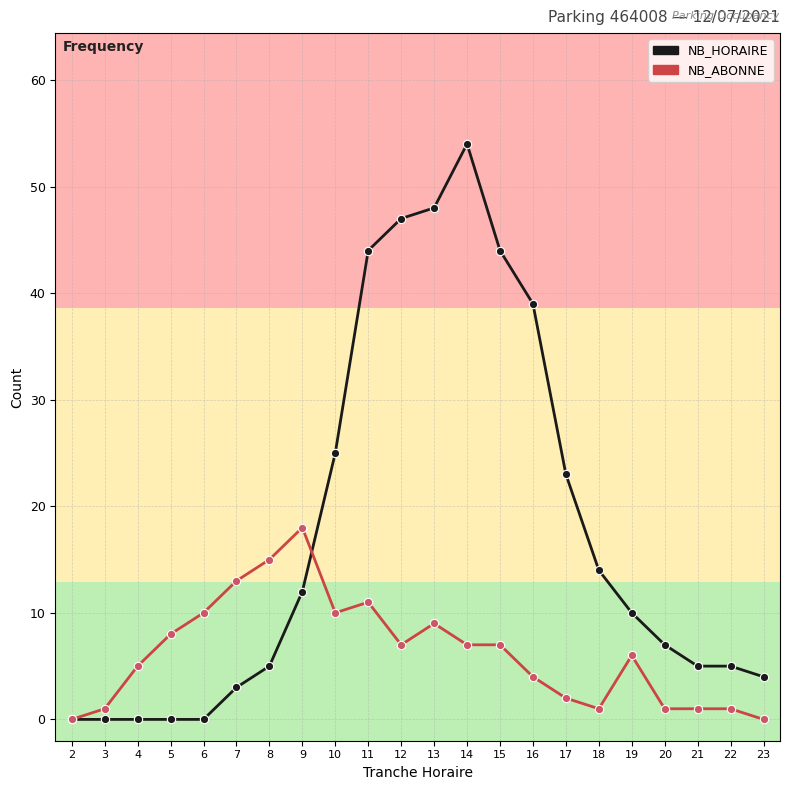

At which label does NB_ABONNE reach its peak?

9